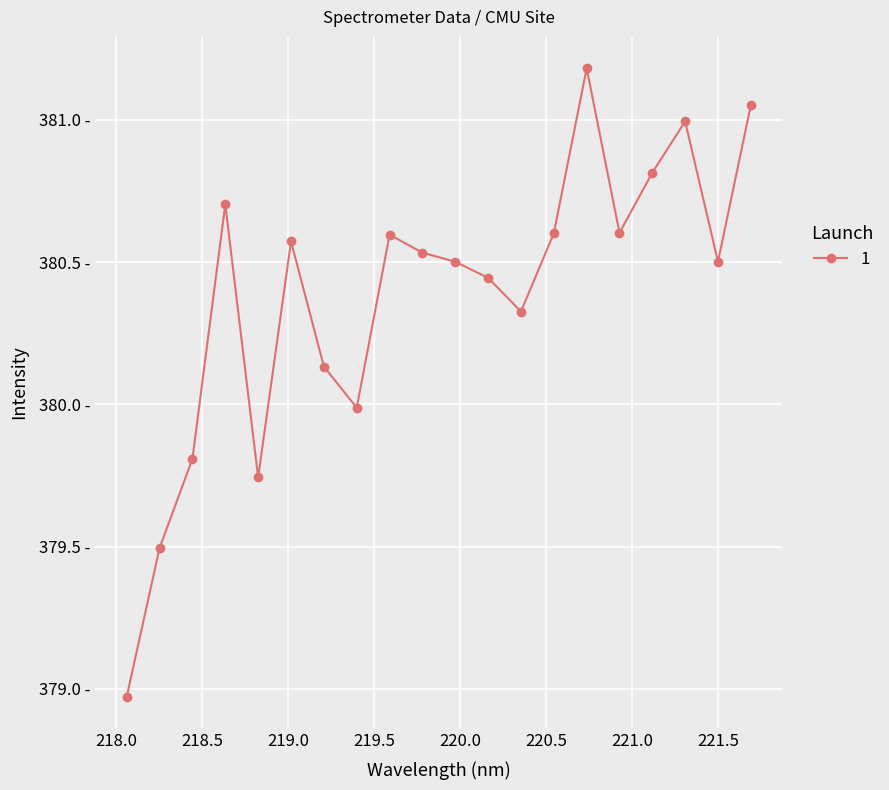

At which category does the data reach its first local valley?

218.8244